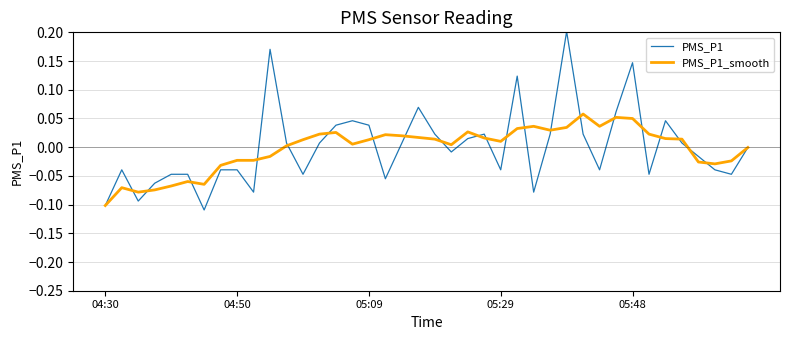

How many interior local valleys does the PMS_P1 series have?

11